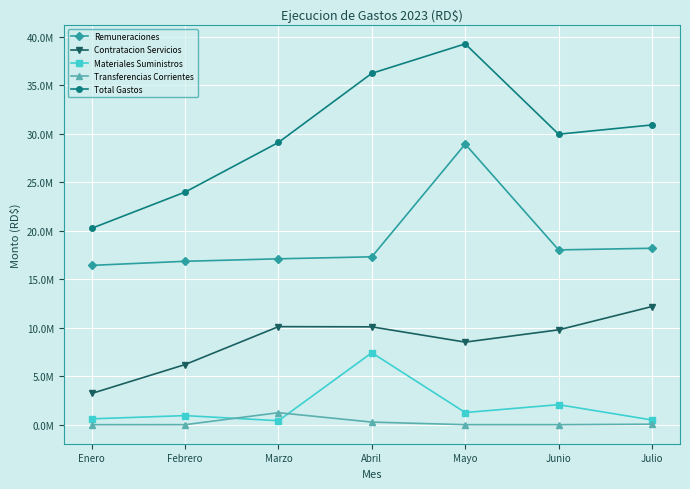

The Total Gastos series shows 39262795.1 at Mayo. True or false?

True